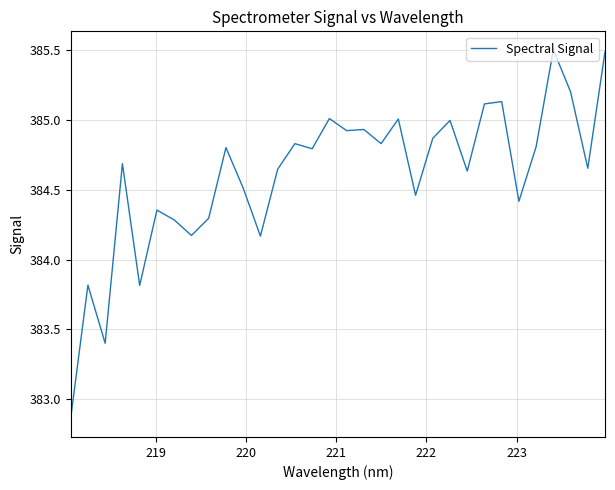

What is the maximum value shown in the chart?

385.5